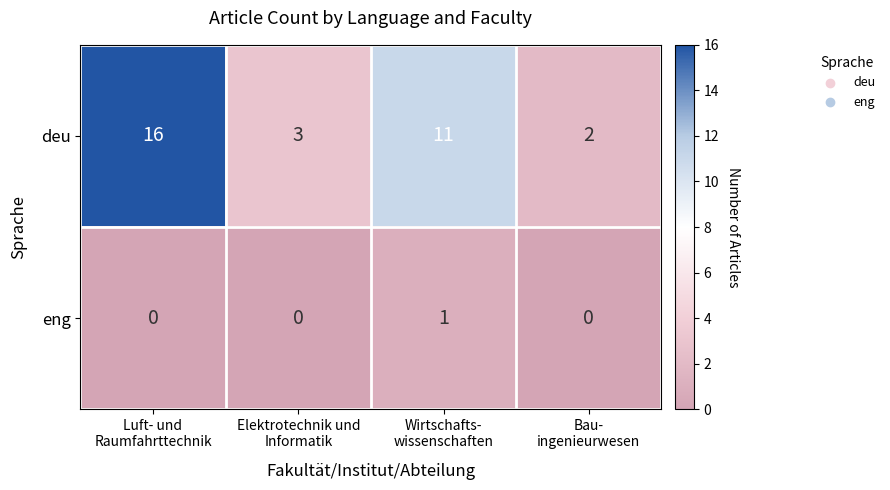

What is the difference between the highest and lowest values at Bau-
ingenieurwesen?

2